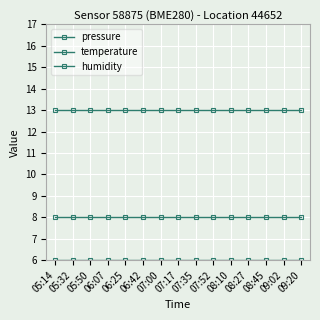

What is the total value across all series at 09:02?

27